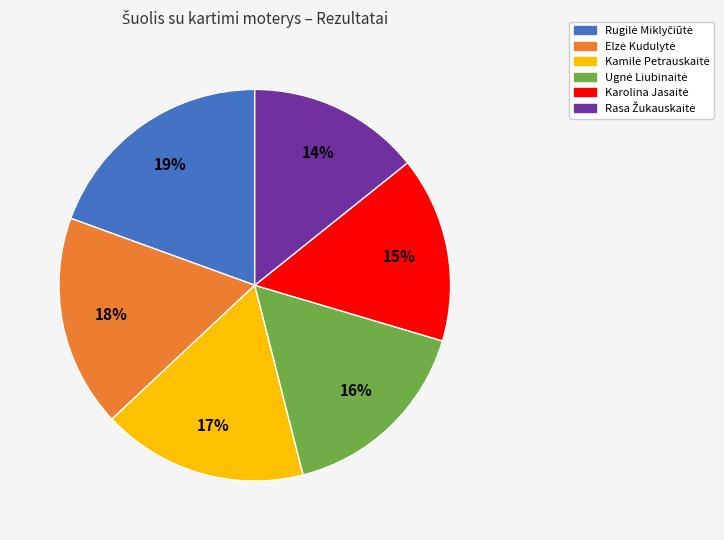

Does any single category account for the majority?

No